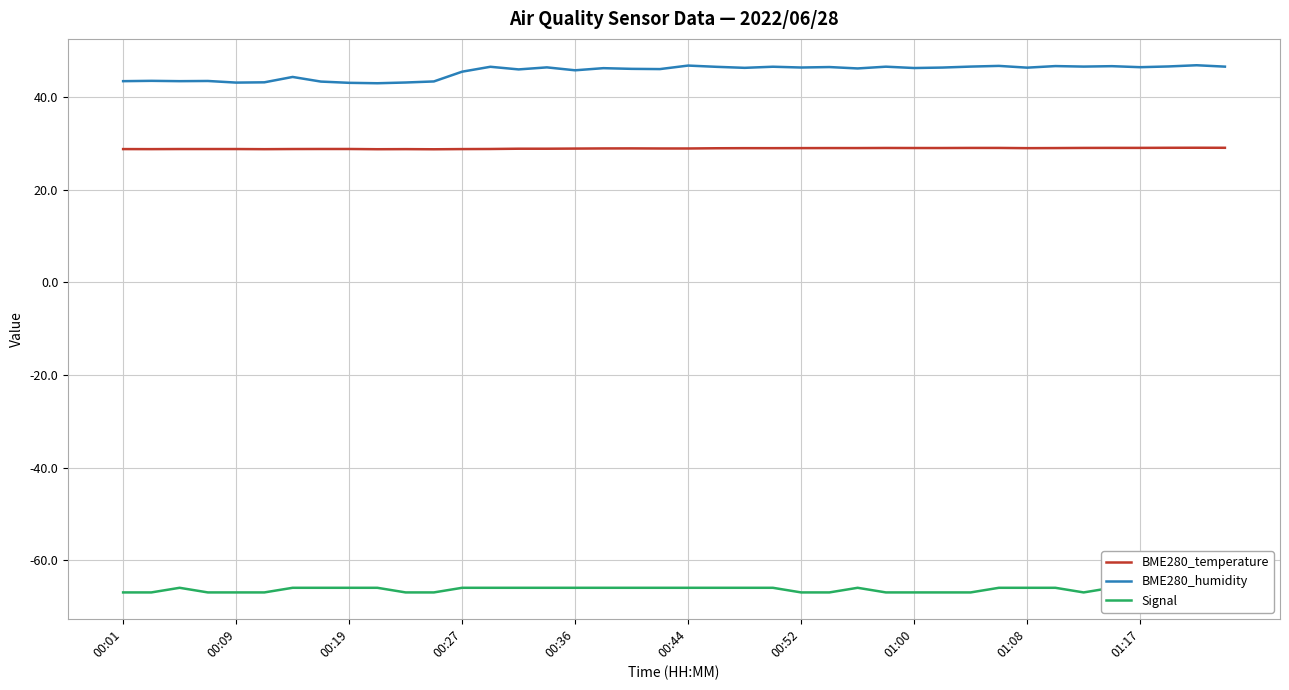

What is the spread (max minus min) of values at 39?

113.6